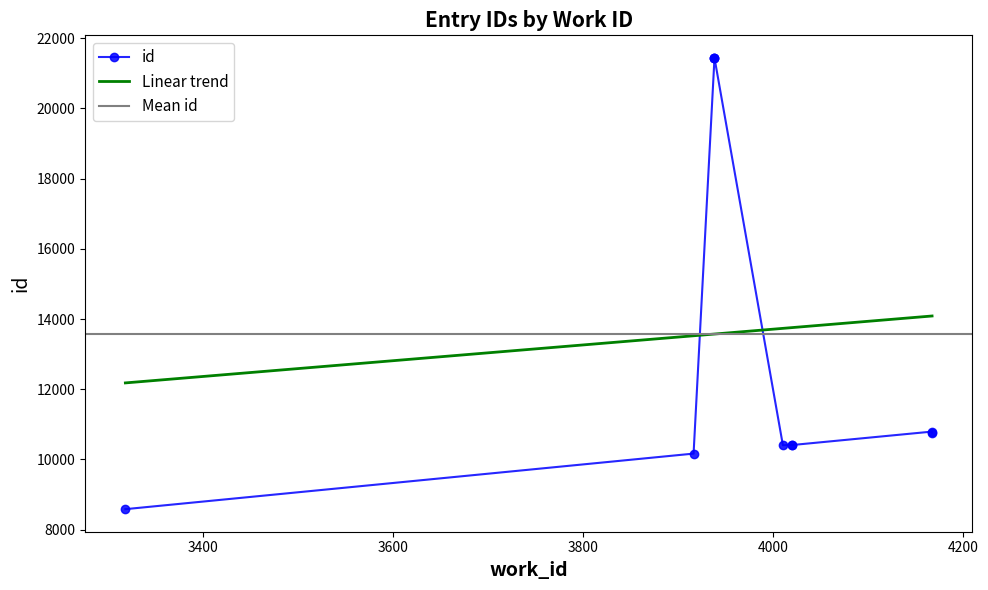

The chart shows a value of 21435 at 3938. True or false?

True